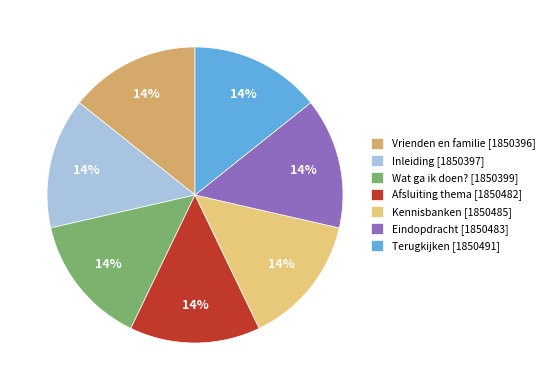

Is Wat ga ik doen? [1850399] the majority of the pie?

No